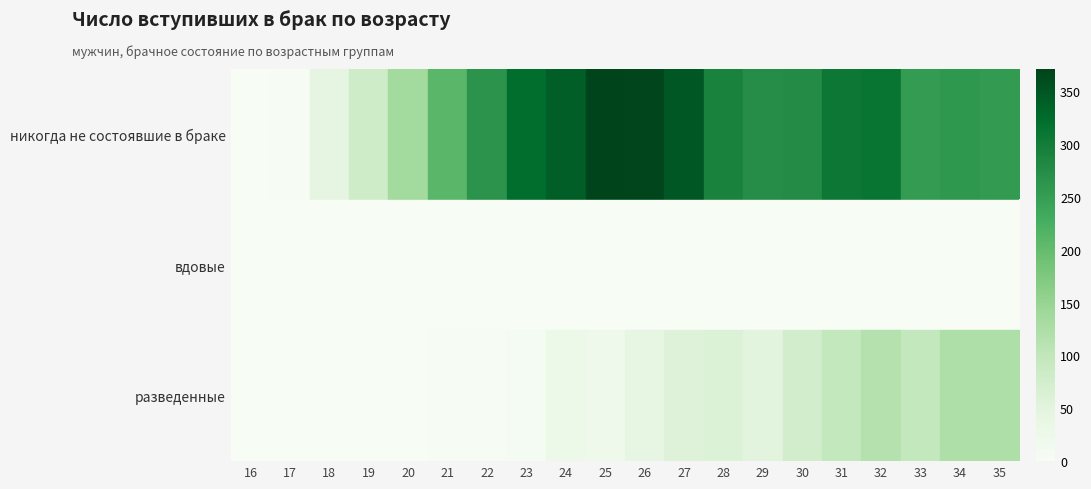

Which series changed the most between 22 and 34?

разведенные